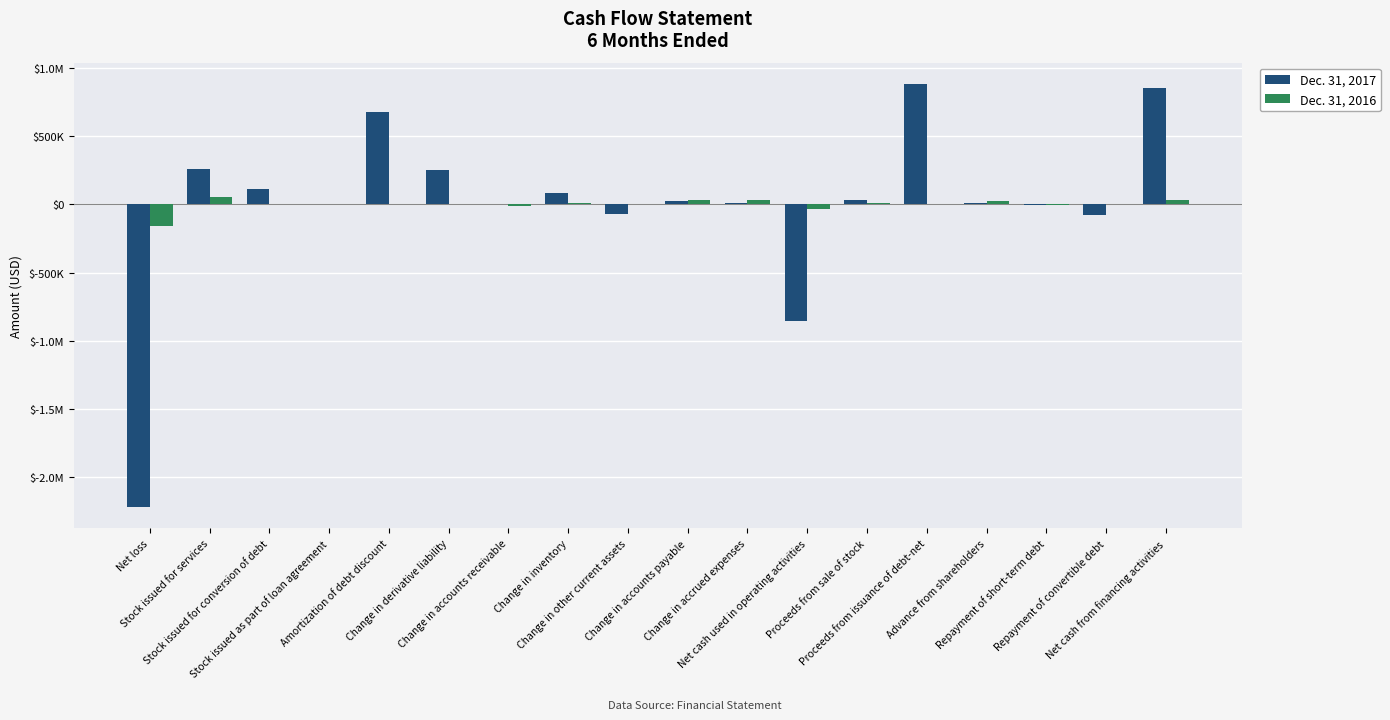

Are the bars grouped side by side (vs. stacked)?

Yes